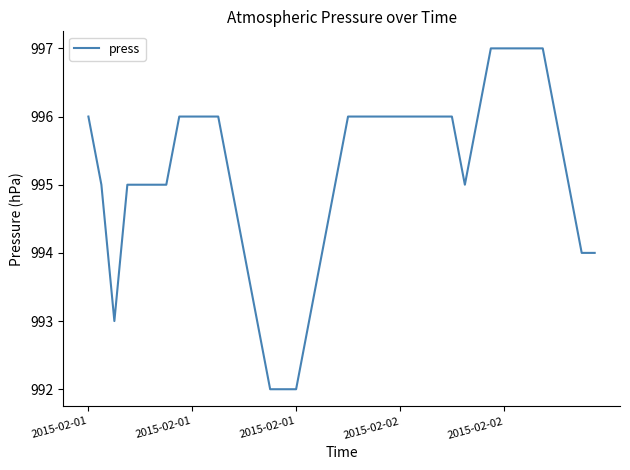

What is the maximum value shown in the chart?

997